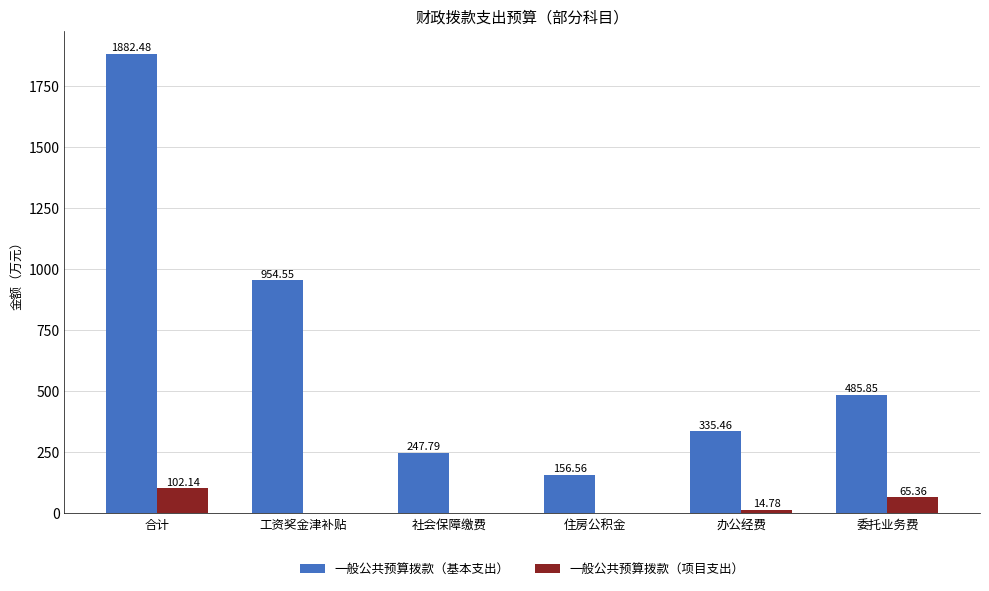

Read the 一般公共预算拨款（项目支出） value at 办公经费.

14.8